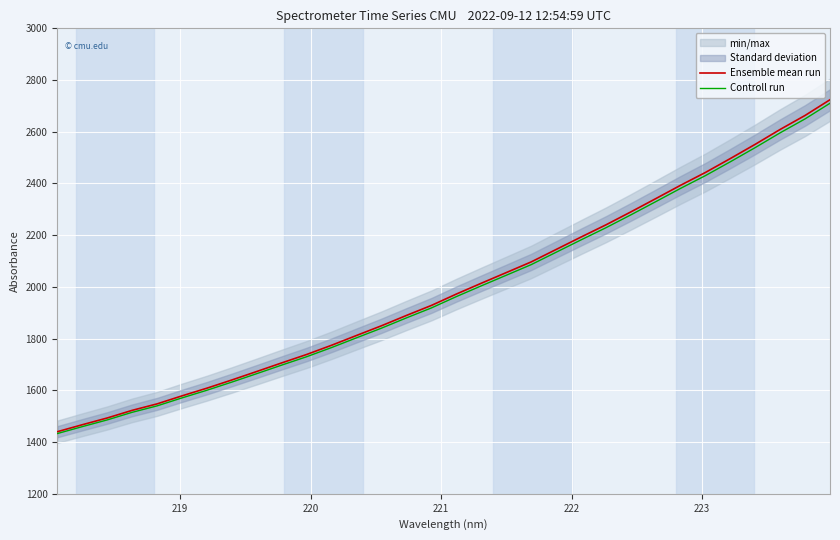

What is the minimum value for Controll run?

1432.9